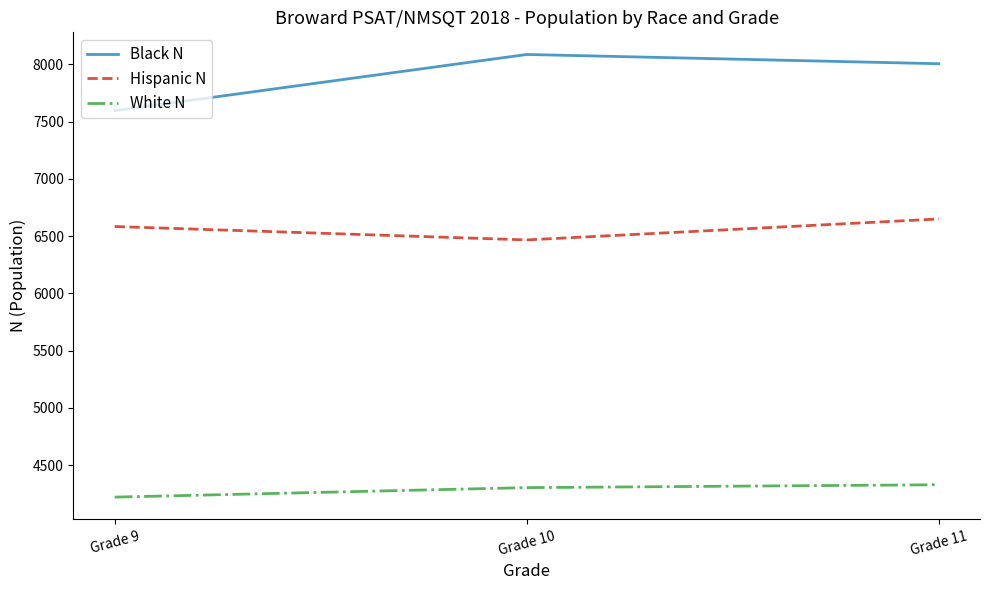

How many lines are shown in the chart?

3